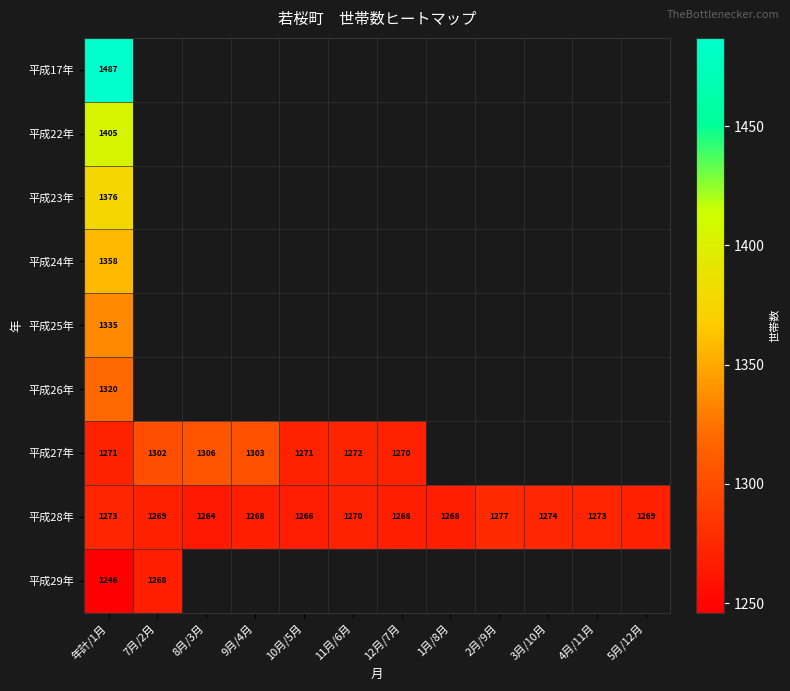

What is the sum of the 平成28年 values at 2月/9月 and 1月/8月?

2545